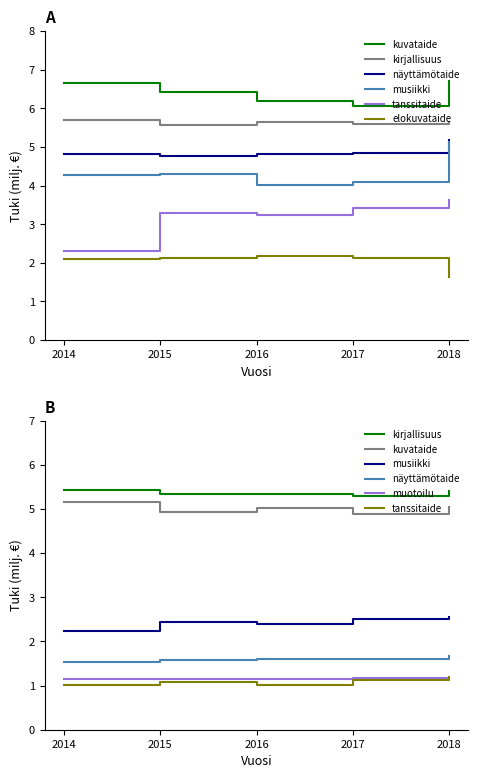

Rank the categories by tanssitaide value from highest to lowest.

2018, 2017, 2015, 2016, 2014